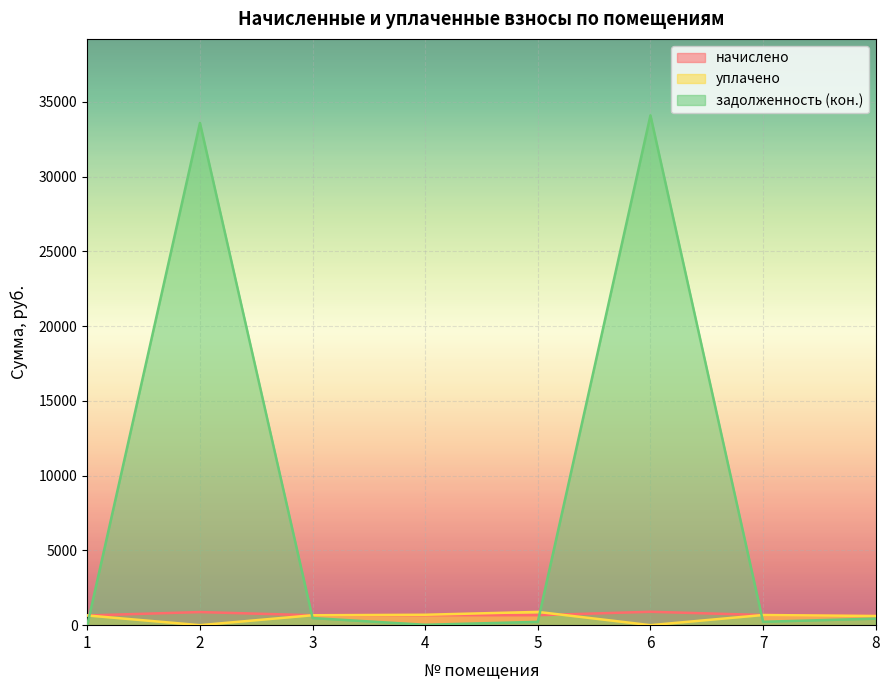

Which series has the largest total across all categories?

задолженность (кон.)